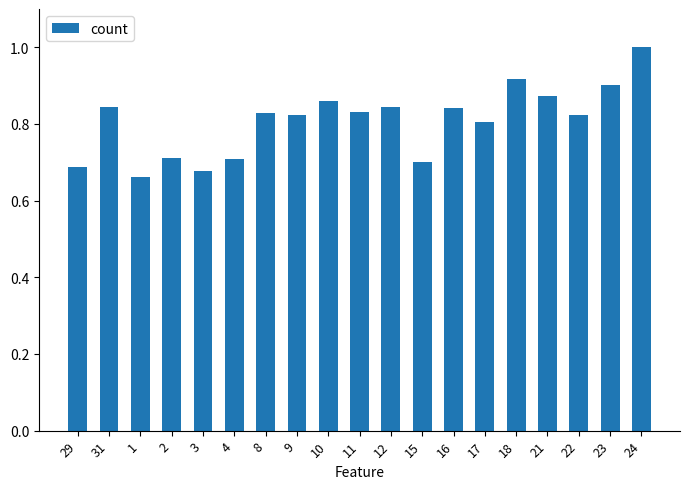

The chart shows a value of 0.8 at 11. True or false?

True